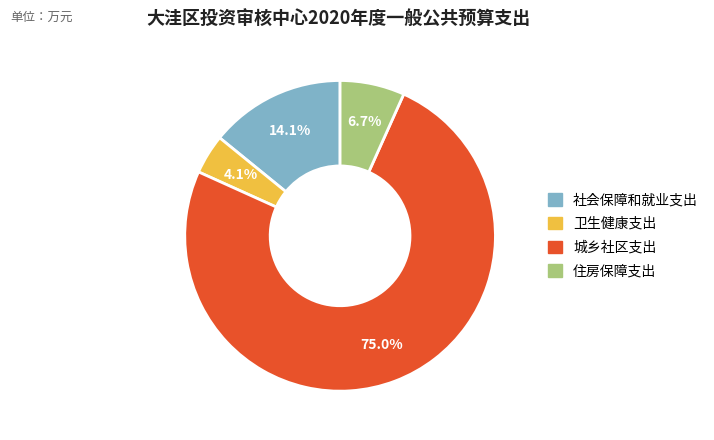

To the nearest percent, what is the difference between the 社会保障和就业支出 and 城乡社区支出 slice percentages?

61%